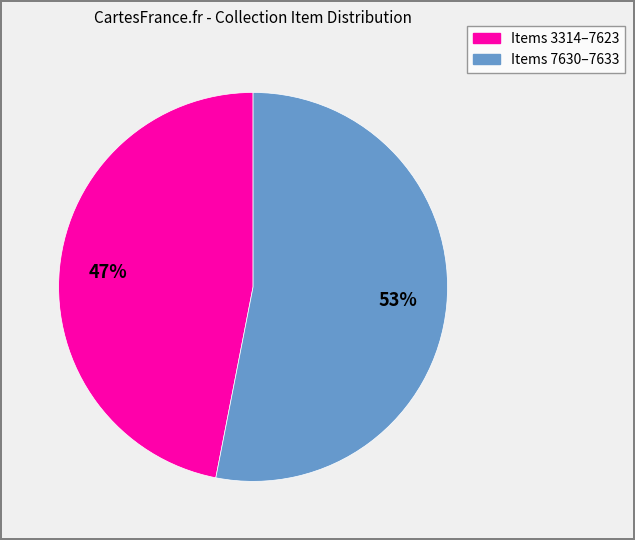

To the nearest percent, what is the average slice percentage?

50%